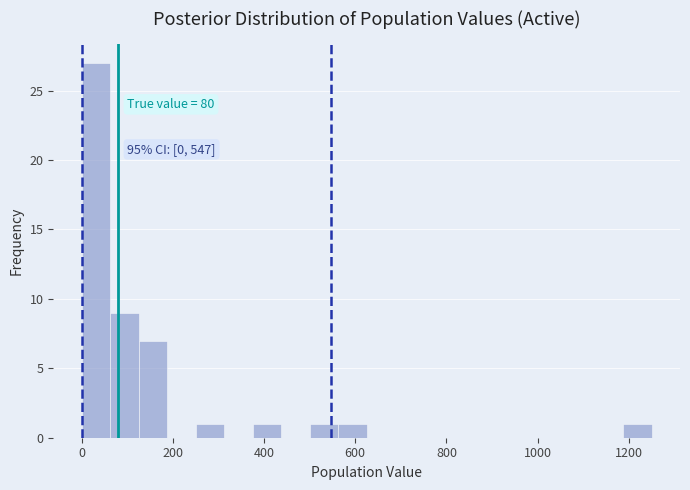

Around what value on the x-axis is the tallest bar? Give the approximate position of its centre, as read against the axis.

40